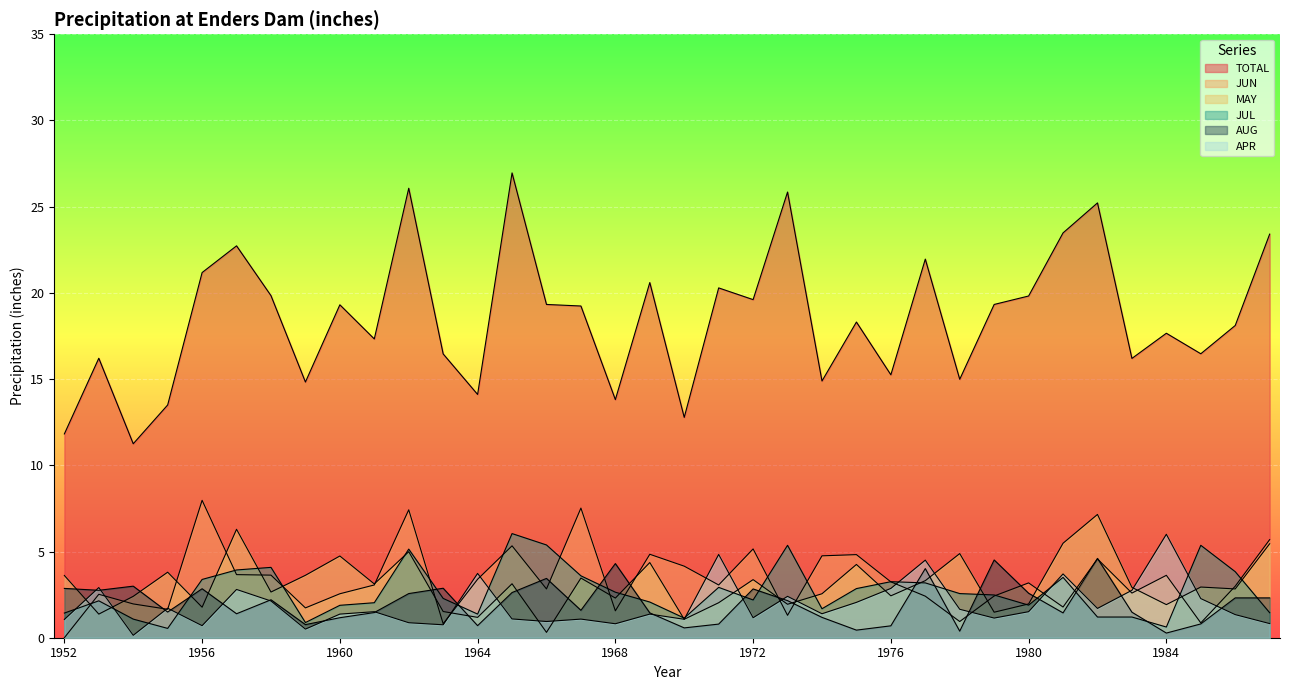

What is the total value across all series at 1960?

31.0